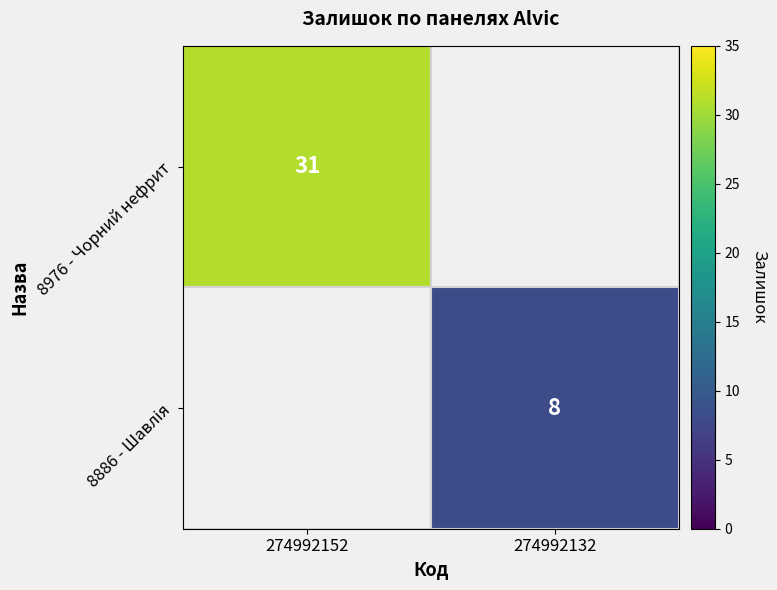

Which category has the lowest value across all series?

274992132